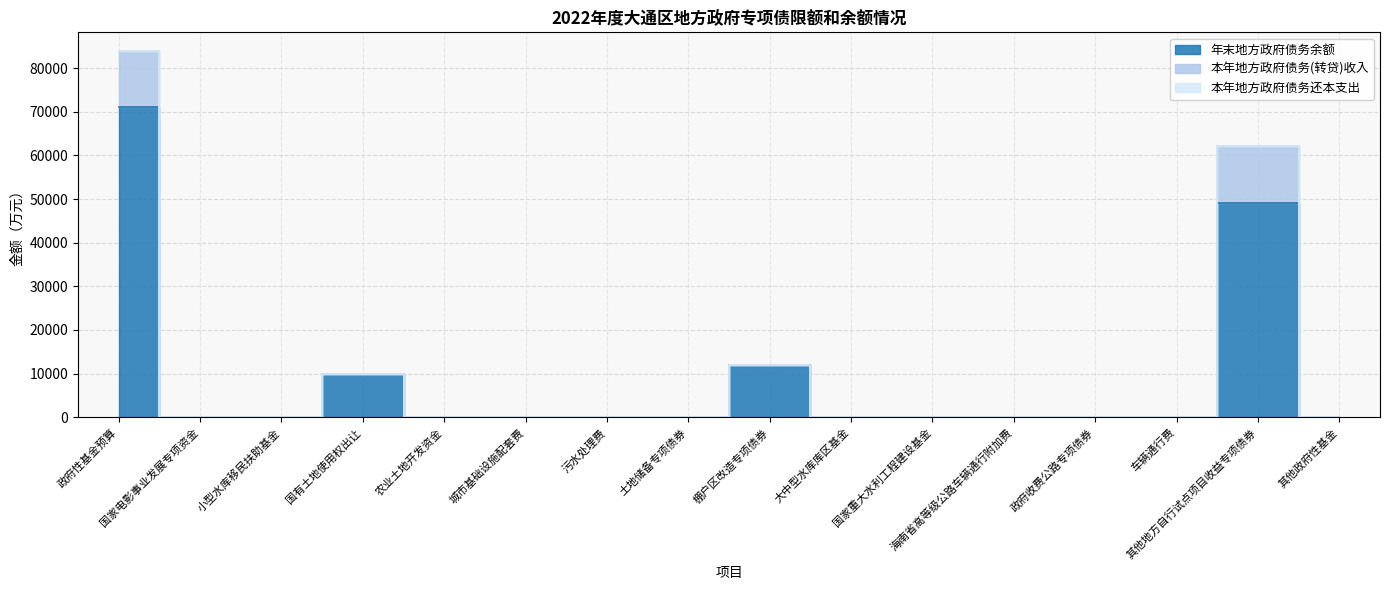

Rank the series by their average value, from highest to lowest.

年末地方政府债务余额, 本年地方政府债务(转贷)收入, 本年地方政府债务还本支出